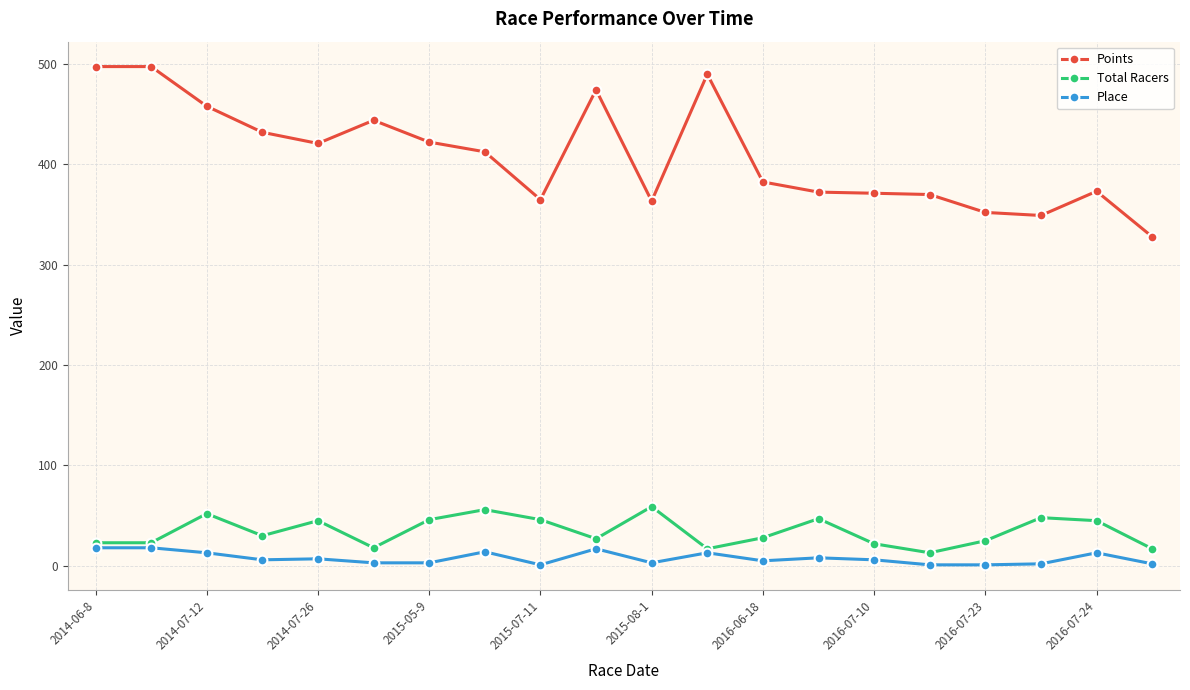

True or false: Total Racers has more than 1 interior local peaks.

True